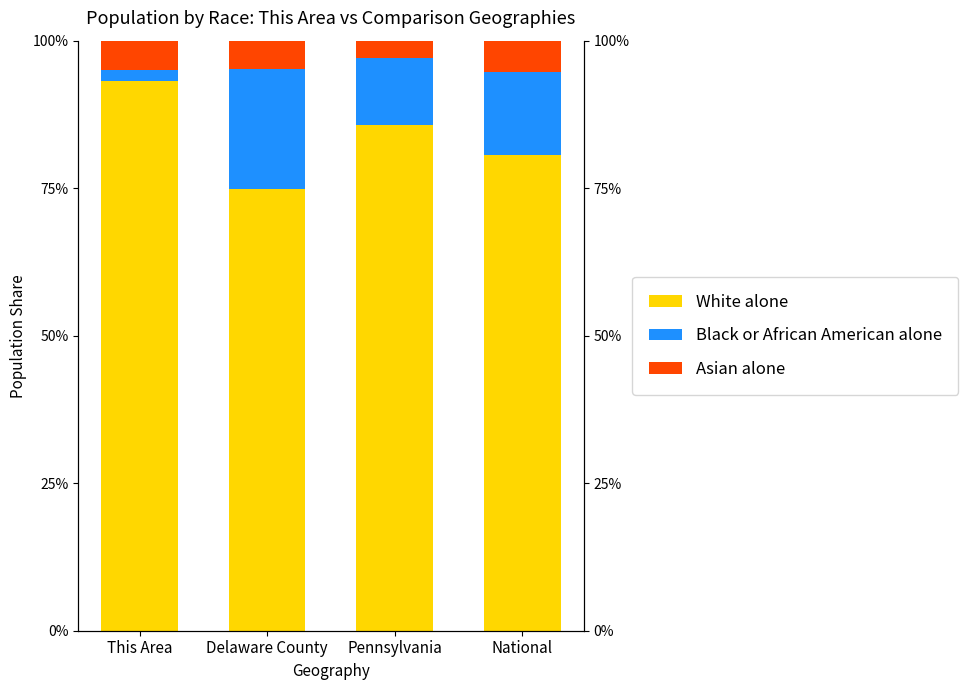

How many series are shown in this chart?

3